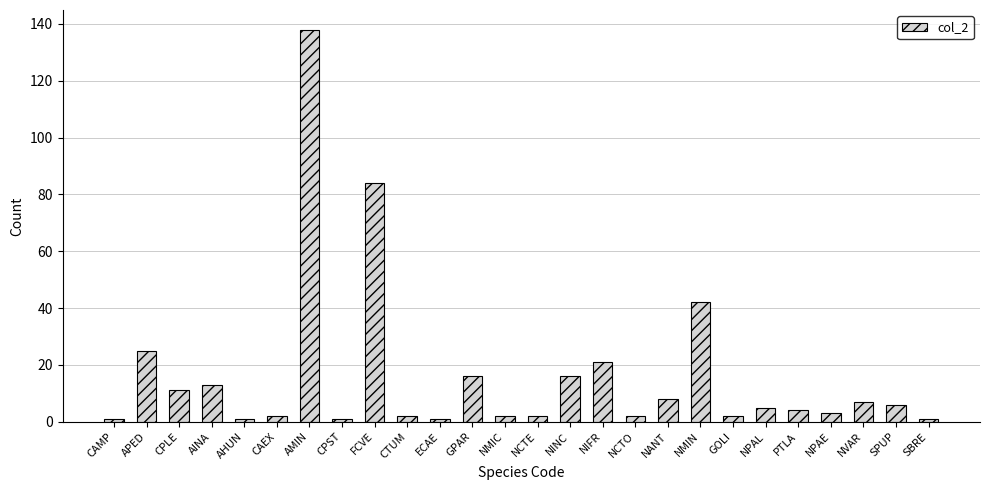

At which category does the chart reach its peak across all series?

AMIN